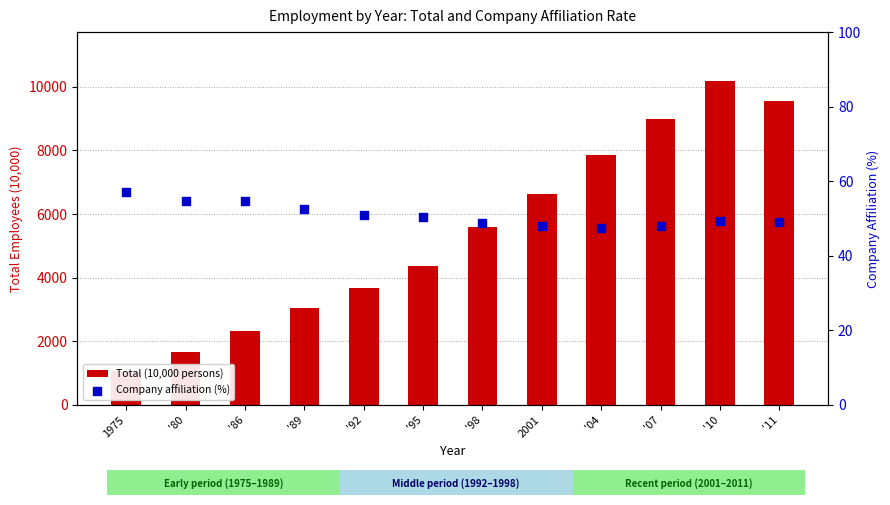

At how many categories does at least one series exceed 5372?

6